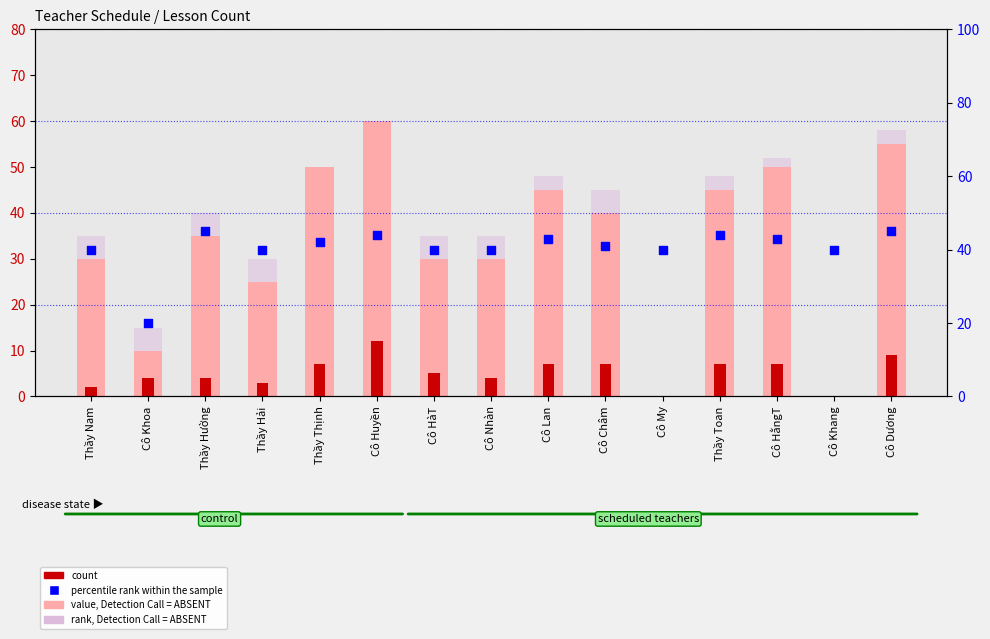

What are all the series names shown in the legend?

value, Detection Call = ABSENT, count, rank, Detection Call = ABSENT, percentile rank within the sample